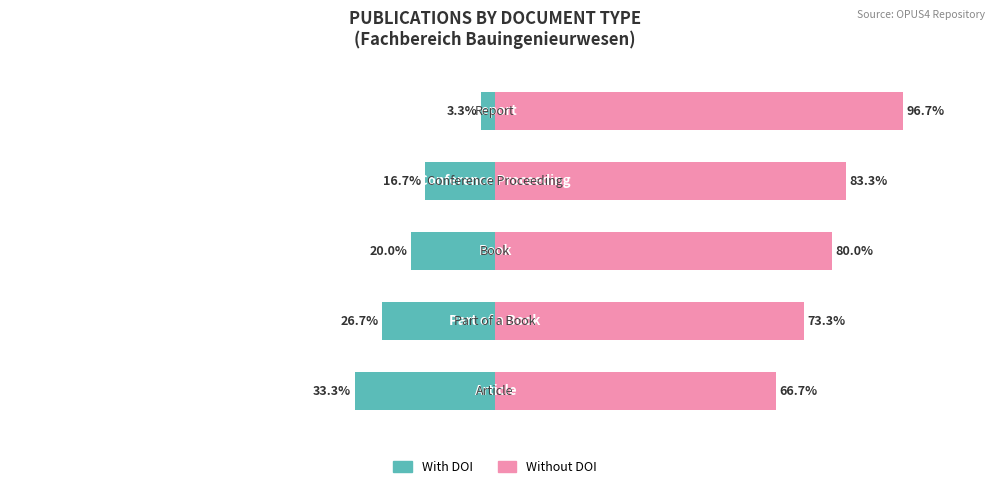

What is the value of the With DOI bar at the 5th from the left?

-3.3